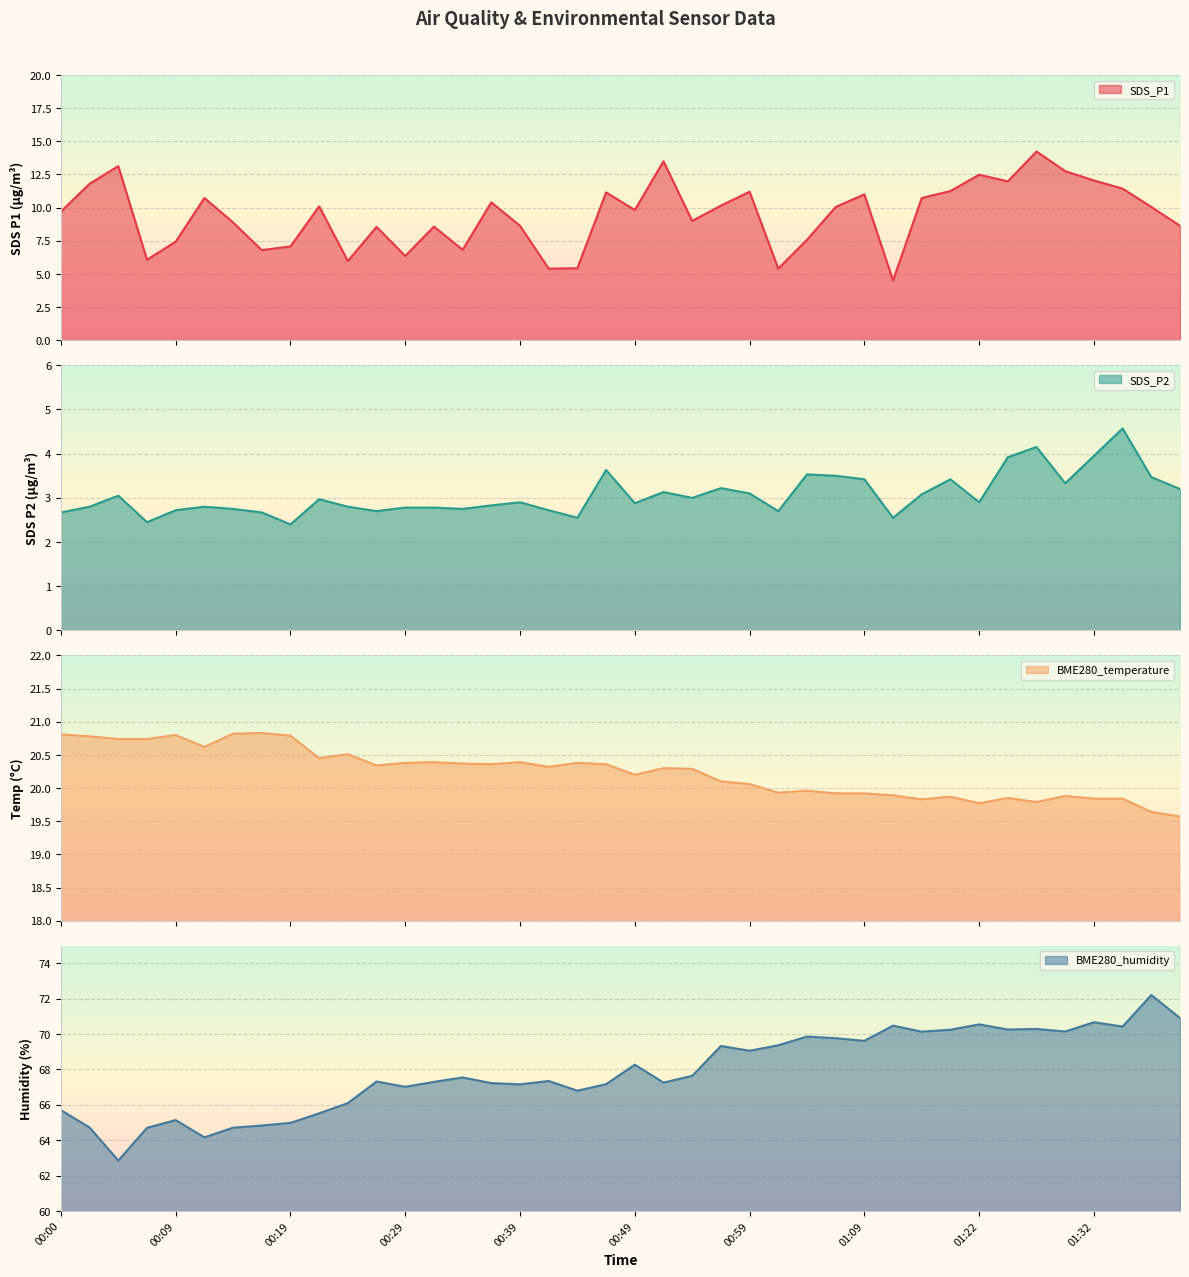

Which series changed the most between 00:41 and 00:49?

SDS_P1